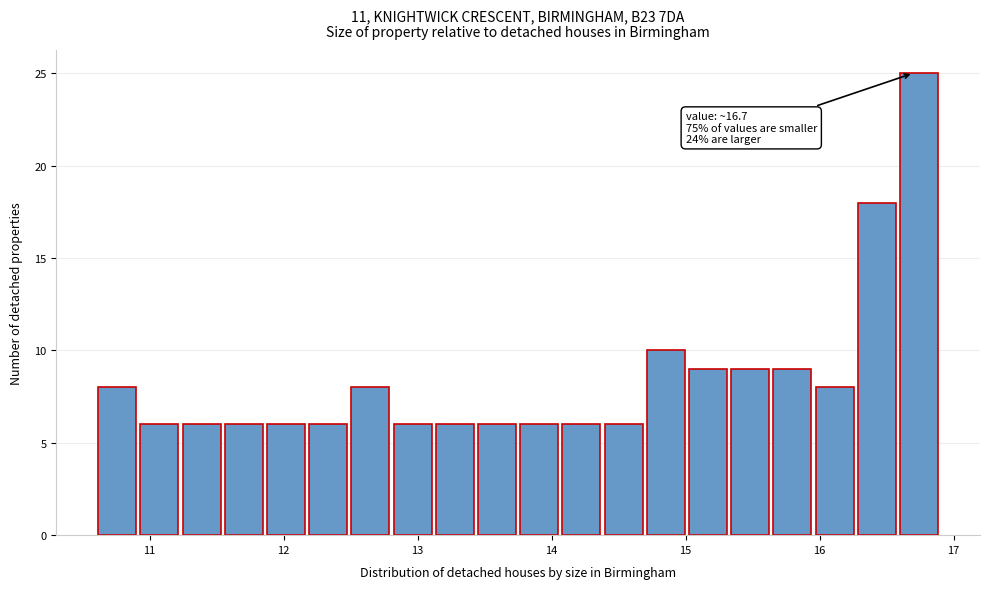

Around what value on the x-axis is the tallest bar? Give the approximate position of its centre, as read against the axis.

16.7